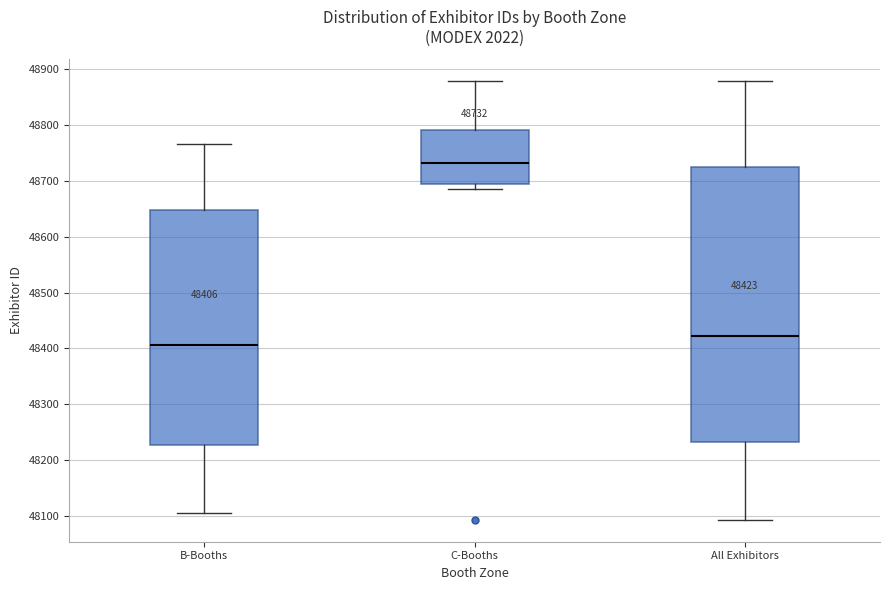

Which box has the lowest median line?

B-Booths